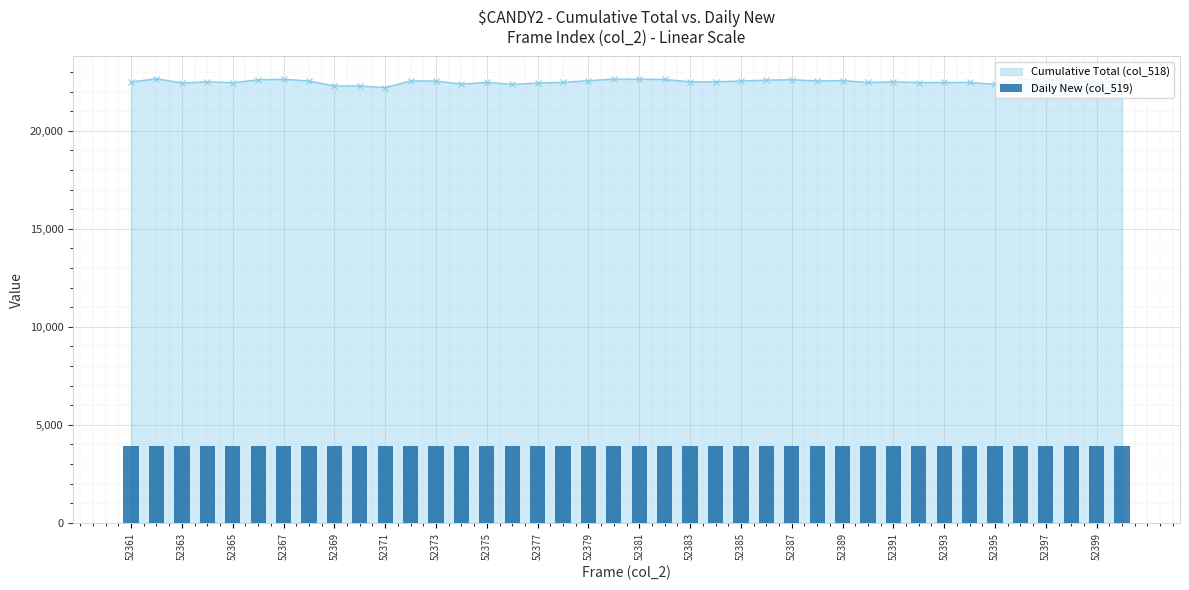

True or false: Cumulative Total (col_518) has more than 2 interior local peaks.

True